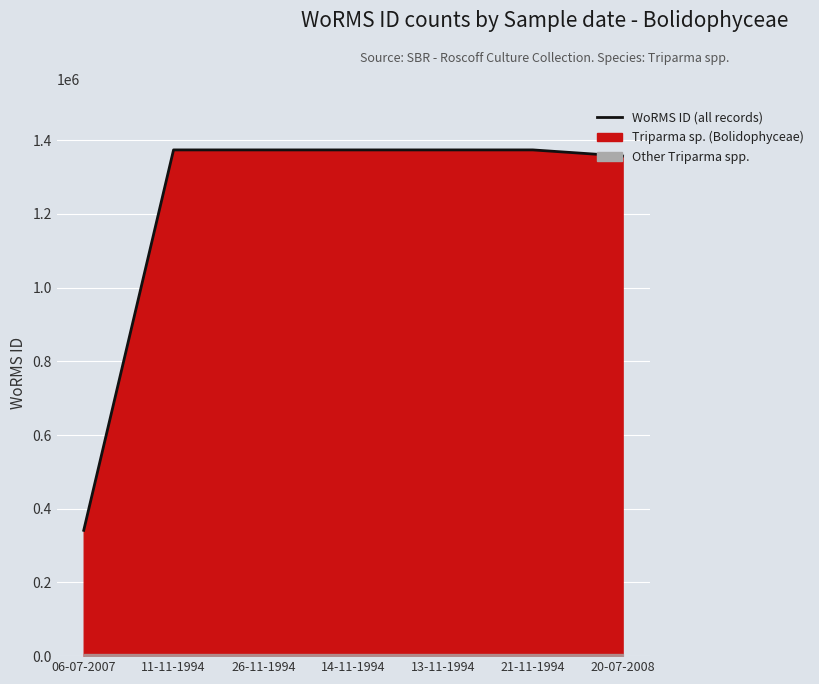

Approximately how many times larger is the value at 13-11-1994 compared to 06-07-2007?

4.0